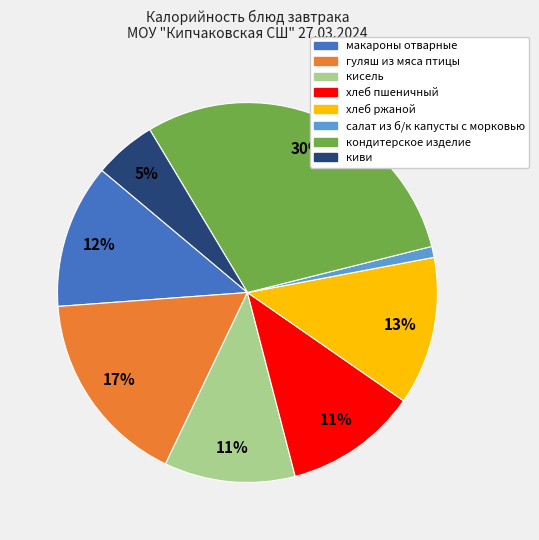

How many slices are in this pie chart?

8